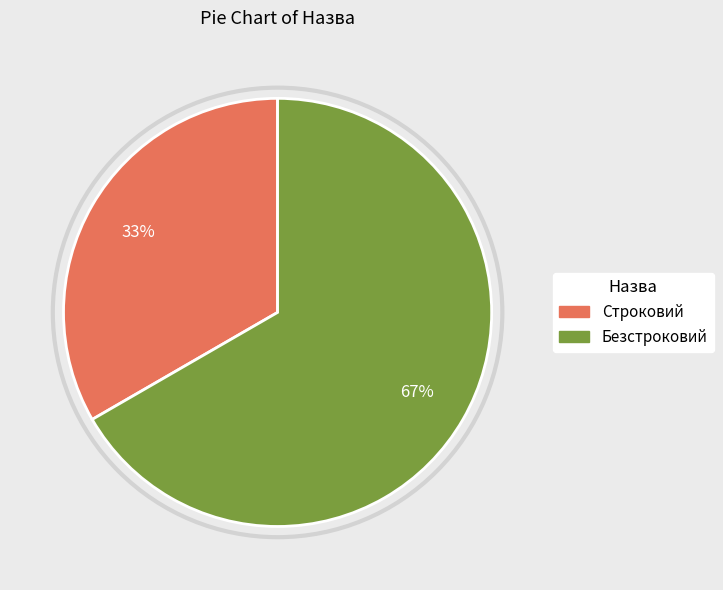

Approximately how many times larger is the value at Строковий compared to Безстроковий?

0.5